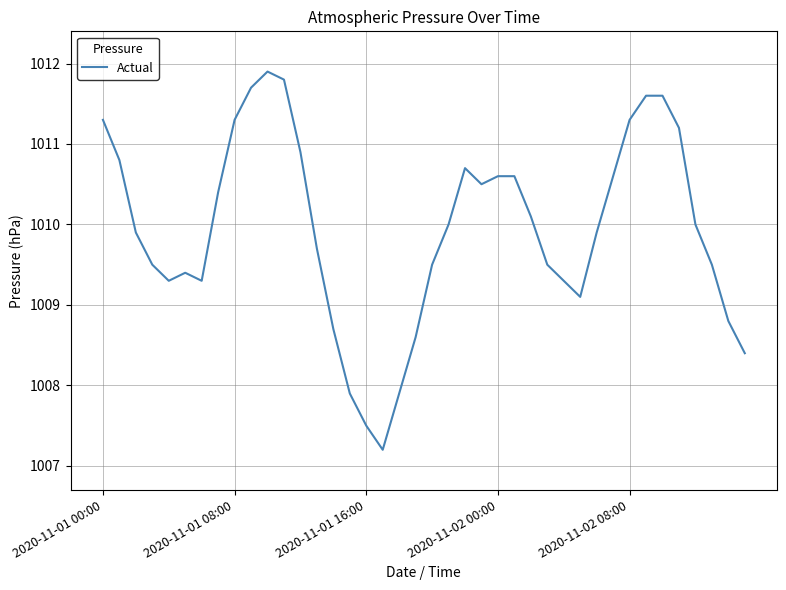

True or false: there are more than 0 points higher than both neighbors.

True